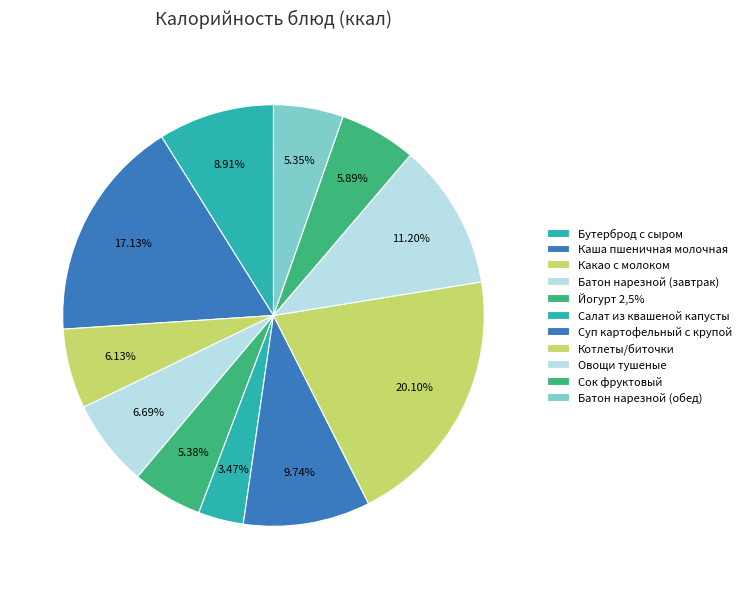

Which slice is the smallest?

Салат из квашеной капусты